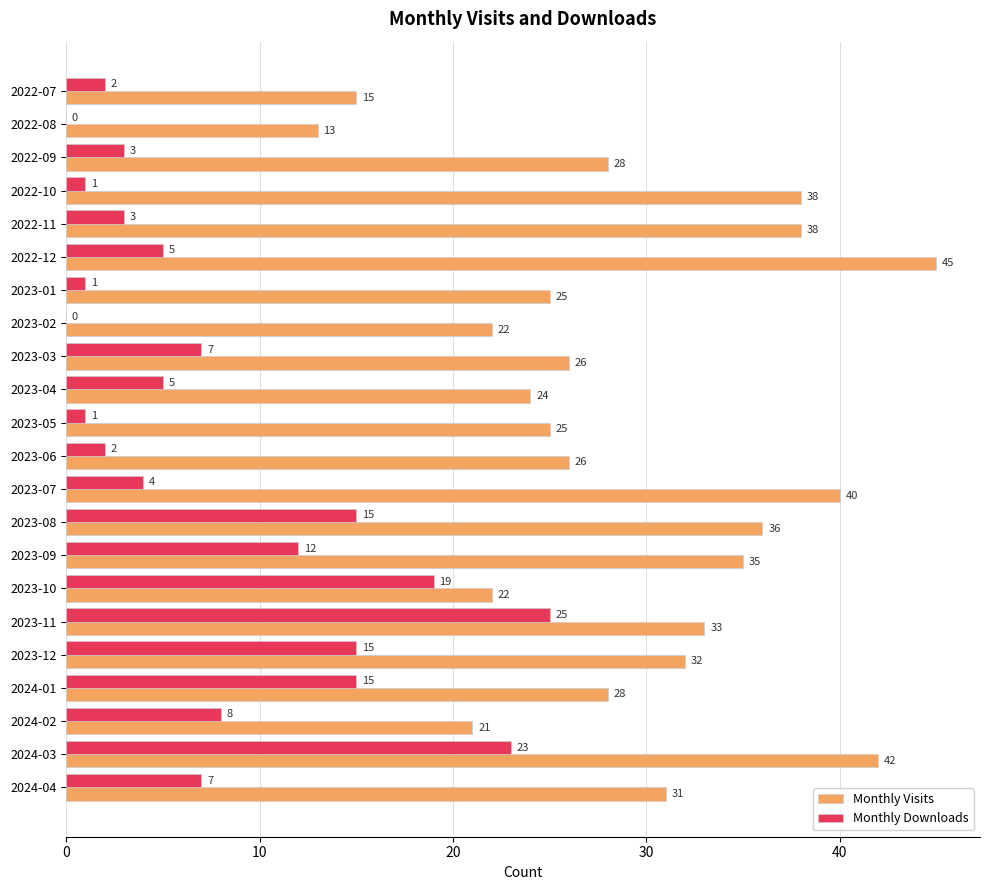

Is it true that Monthly Visits equals 25 at 2023-01?

True